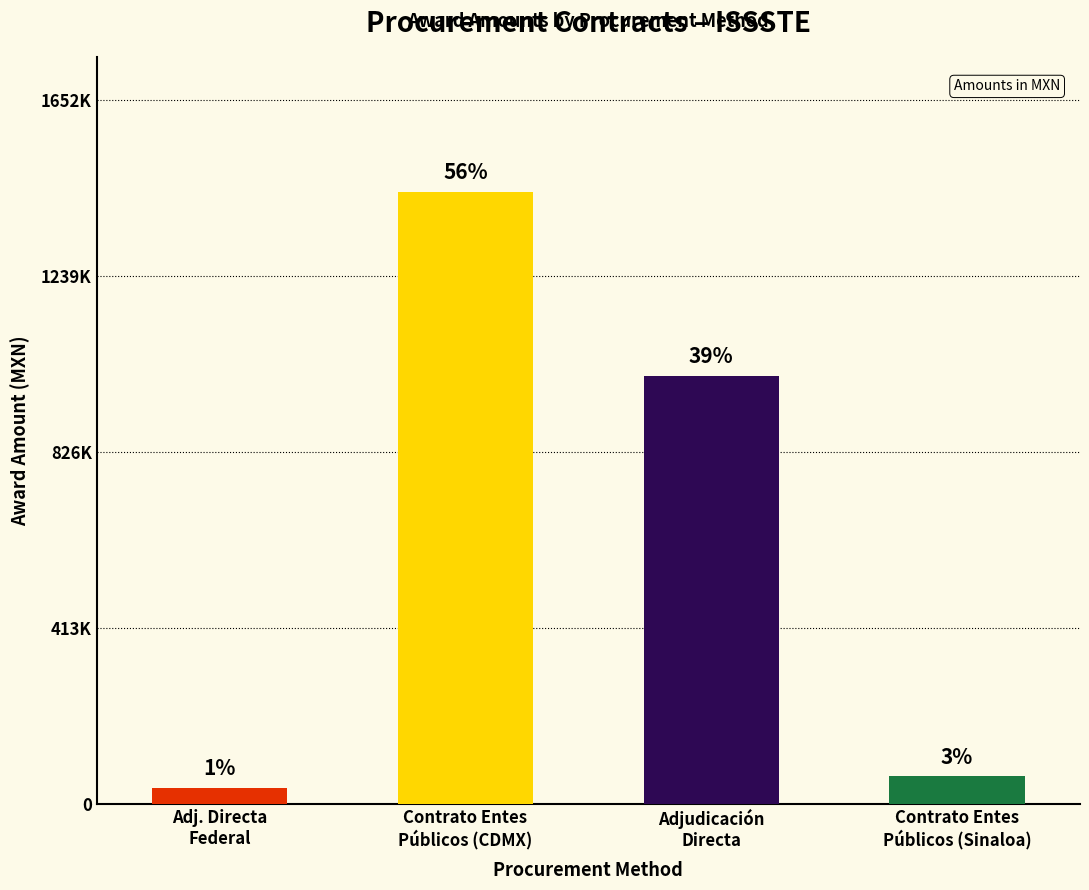

What is the difference between the maximum and minimum values?

1399091.9